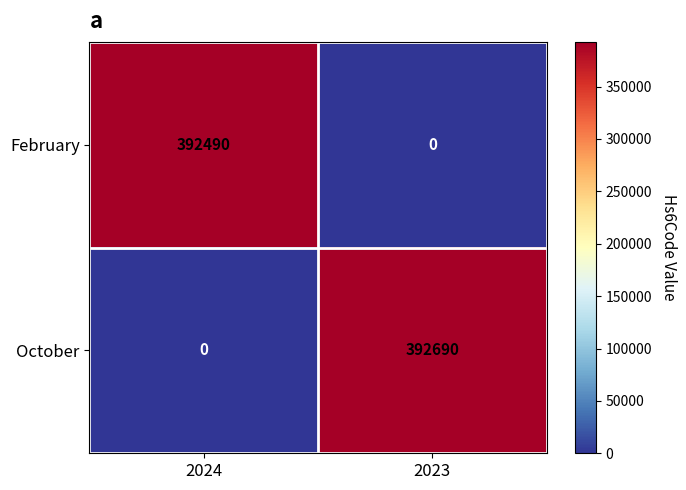

What is the greatest value displayed?

392690